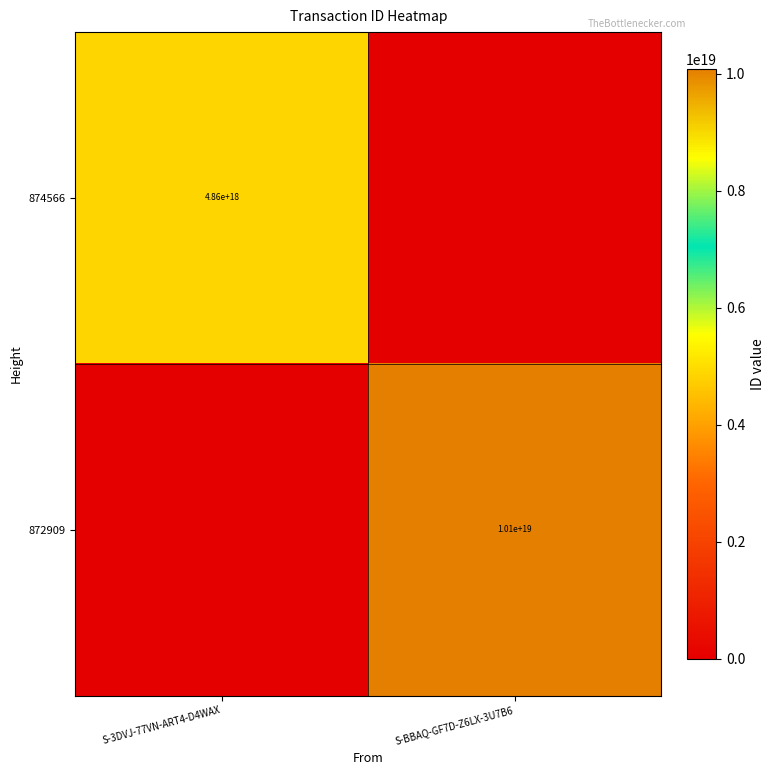

Is it true that 872909 equals 17176949735754039296 at S-BBAQ-GF7D-Z6LX-3U7B6?

False